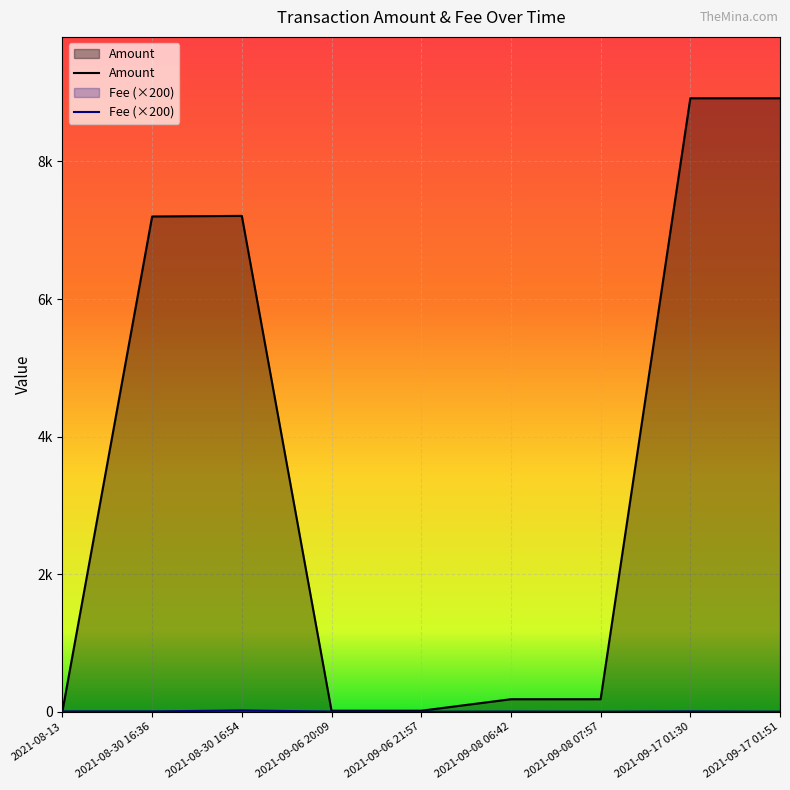

Does the chart display data point markers on the line(s)?

No